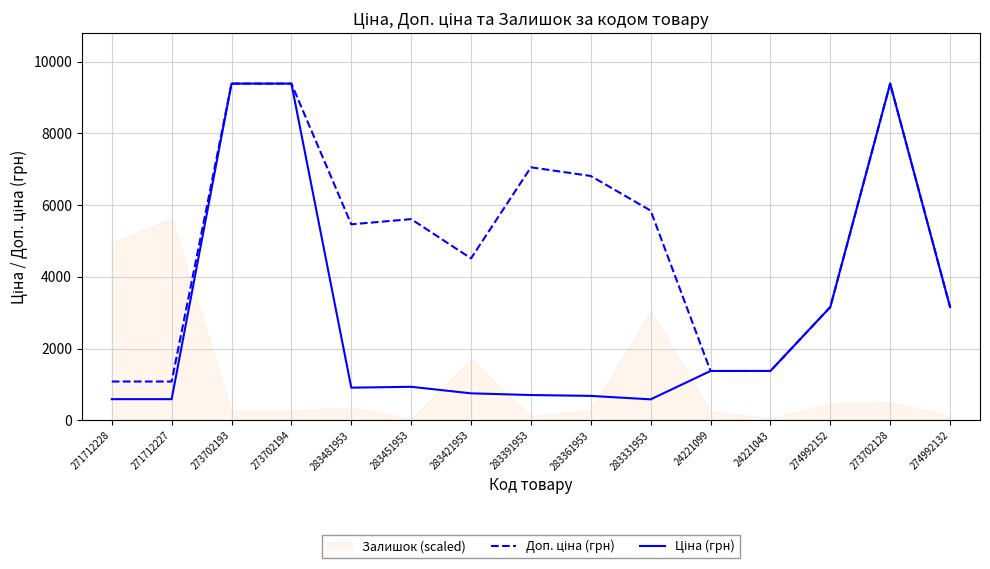

Where is the first local maximum for Ціна (грн)?

283451953